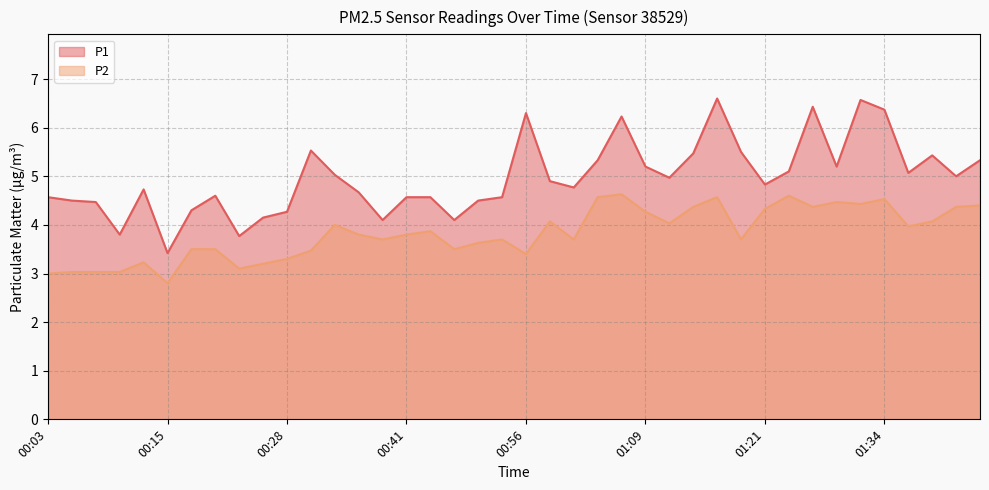

List the labels in order of P1 value, largest first.

01:16, 01:31, 01:26, 01:34, 00:56, 01:06, 00:30, 01:19, 01:14, 01:39, 01:04, 01:44, 01:09, 01:29, 01:24, 01:36, 00:33, 01:41, 01:11, 00:59, 01:21, 01:01, 00:13, 00:35, 00:20, 00:03, 00:41, 00:43, 00:54, 00:05, 00:51, 00:07, 00:18, 00:28, 00:25, 00:38, 00:46, 00:10, 00:23, 00:15